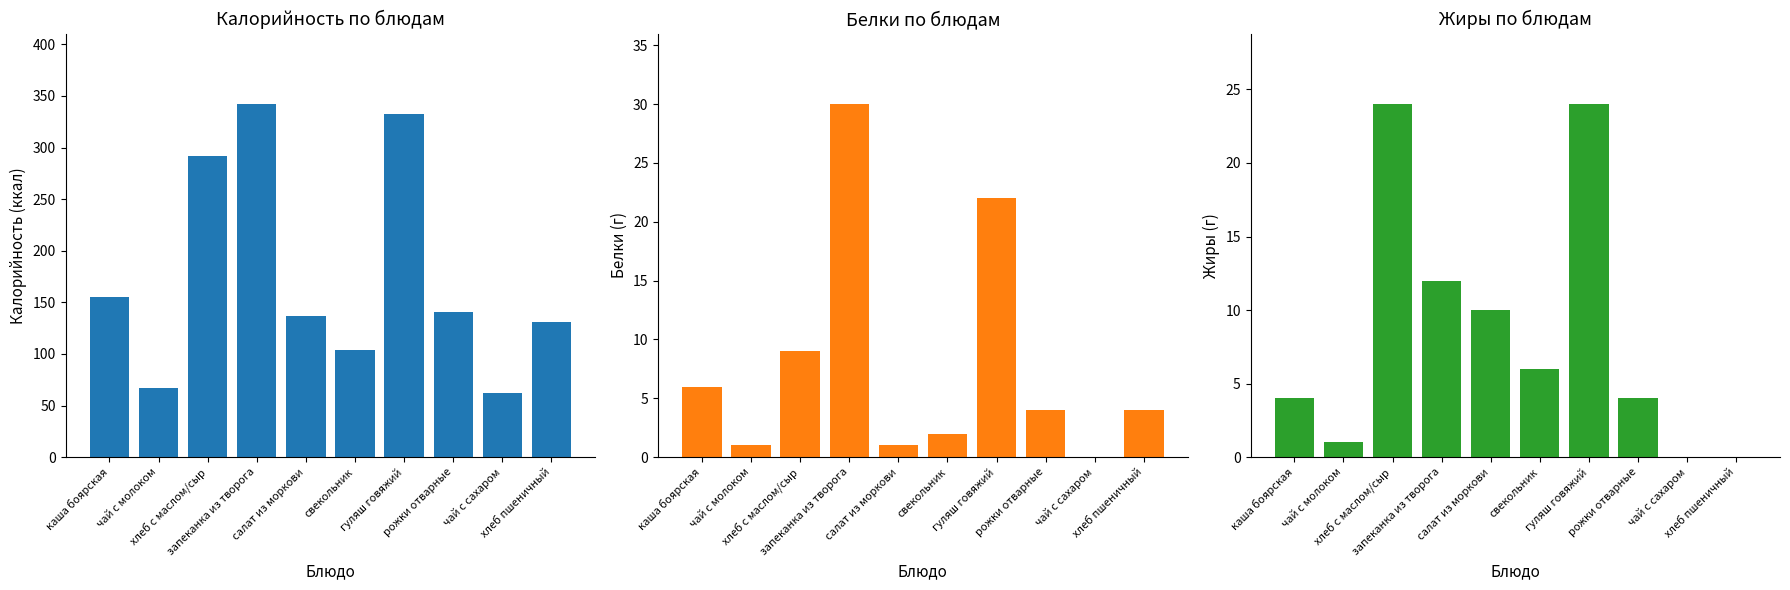

What is the average value of the Жиры series?

8